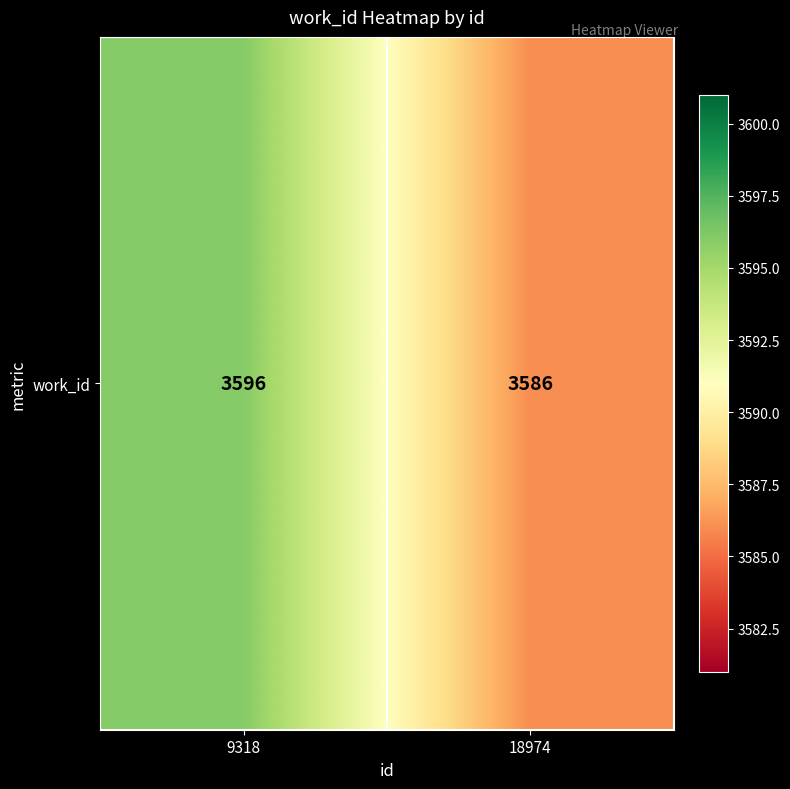

What is the ratio of the value at 9318 to the value at 18974?

1.0